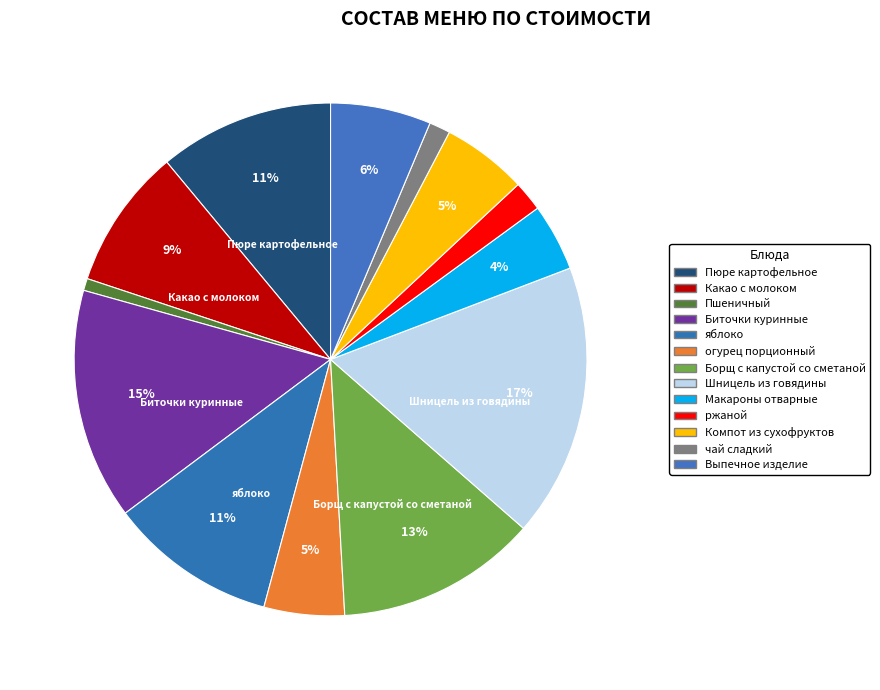

Count the number of slices in the pie.

13